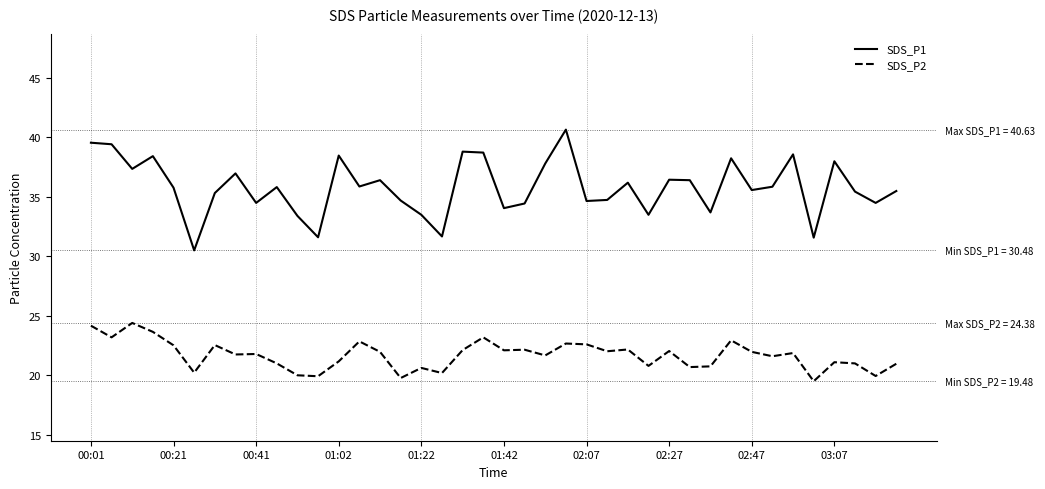

Which series has the largest range (max minus min)?

SDS_P1